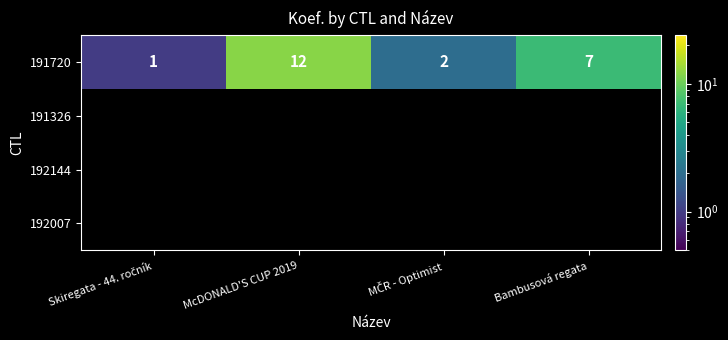

Which label corresponds to the smallest value in the chart?

Skiregata - 44. ročník